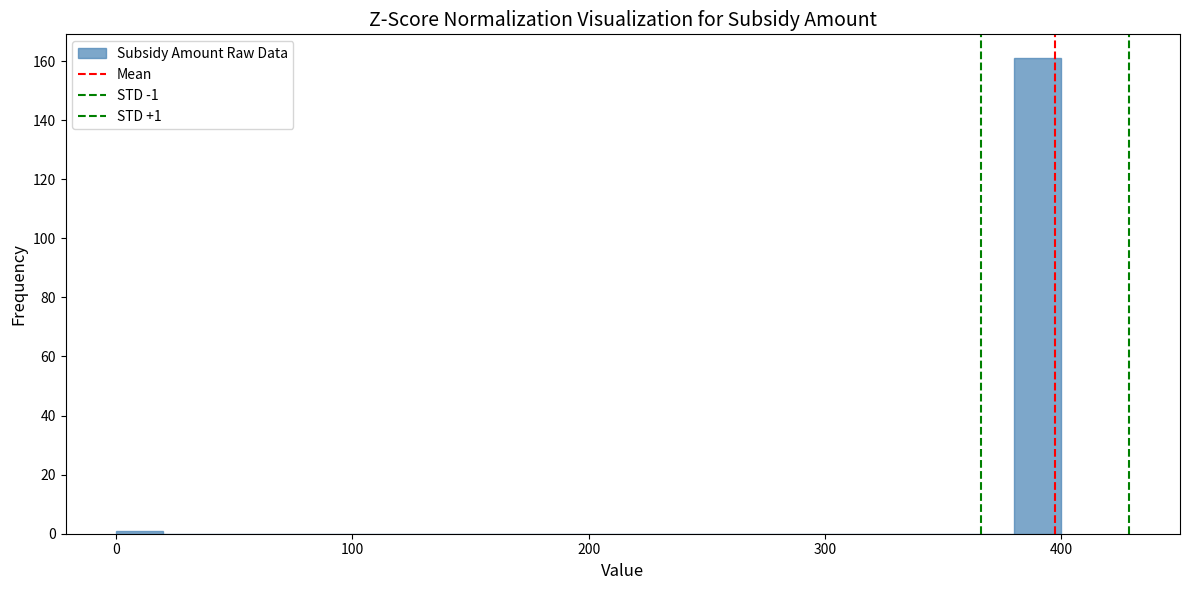

Read against the x-axis, roughly where is the centre of the tallest bar?

390